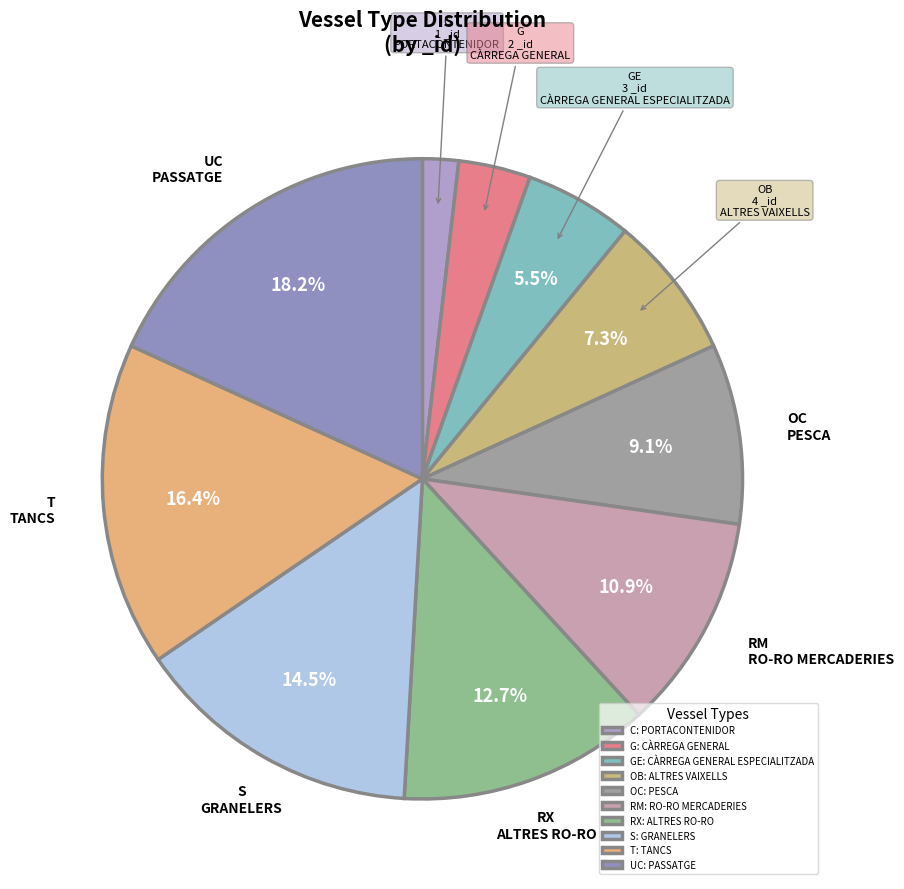

Which slice is the smallest?

C